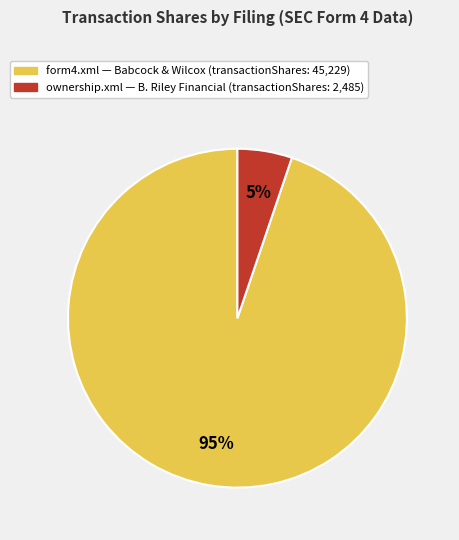

Which slice represents more than half of the pie?

form4.xml